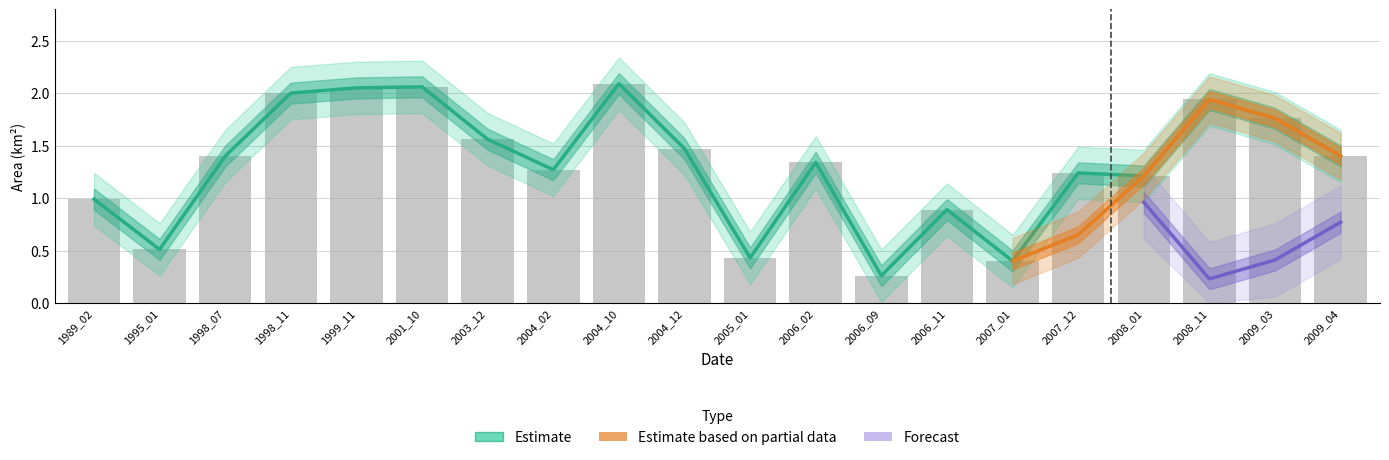

What is the difference between the highest and lowest values at 2004_10?

2.0